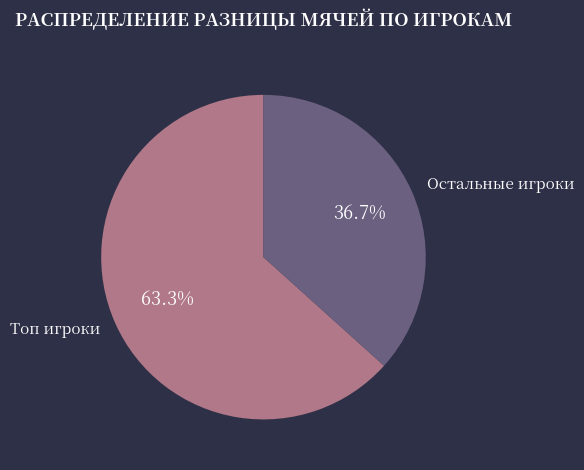

How much of the chart is everything except Остальные игроки?

63.3%